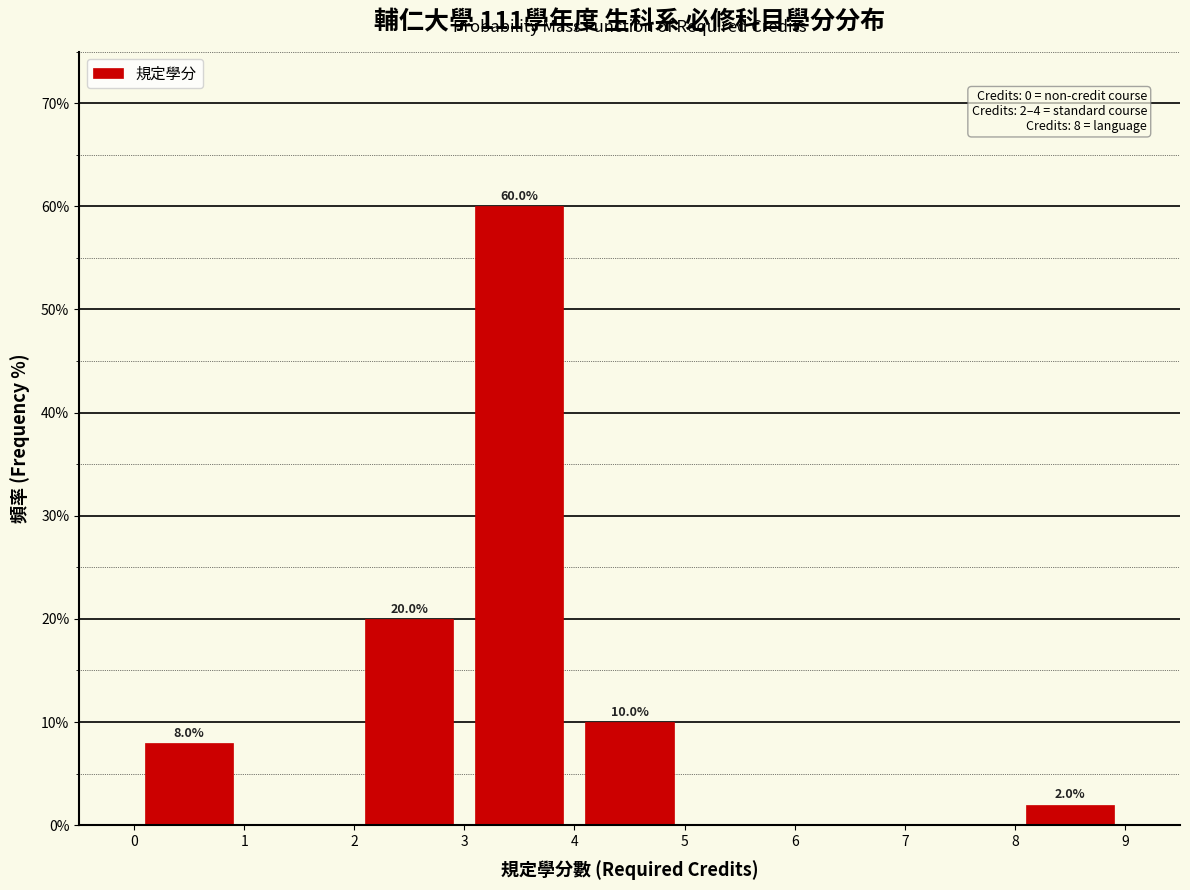

Which range on the x-axis has the tallest bar?

3 to 4